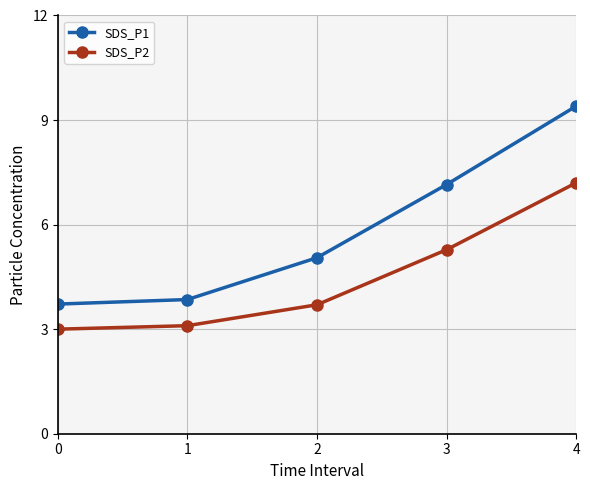

At 0, list the series in order from smallest to largest.

SDS_P2, SDS_P1